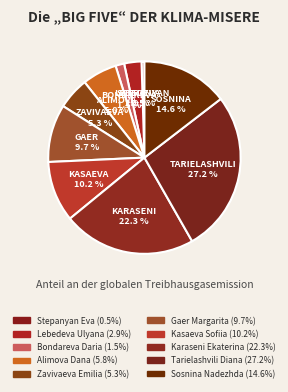

Is it true that Stepanyan Eva is 0% of the pie?

True